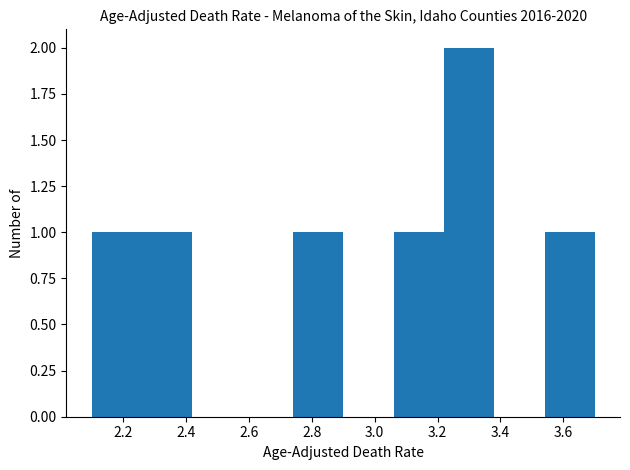

How tall is the bar that spans 2.10 to 2.26 on the x-axis? The values are not printed on the chart, so give them approximately, as read against the axis.

1